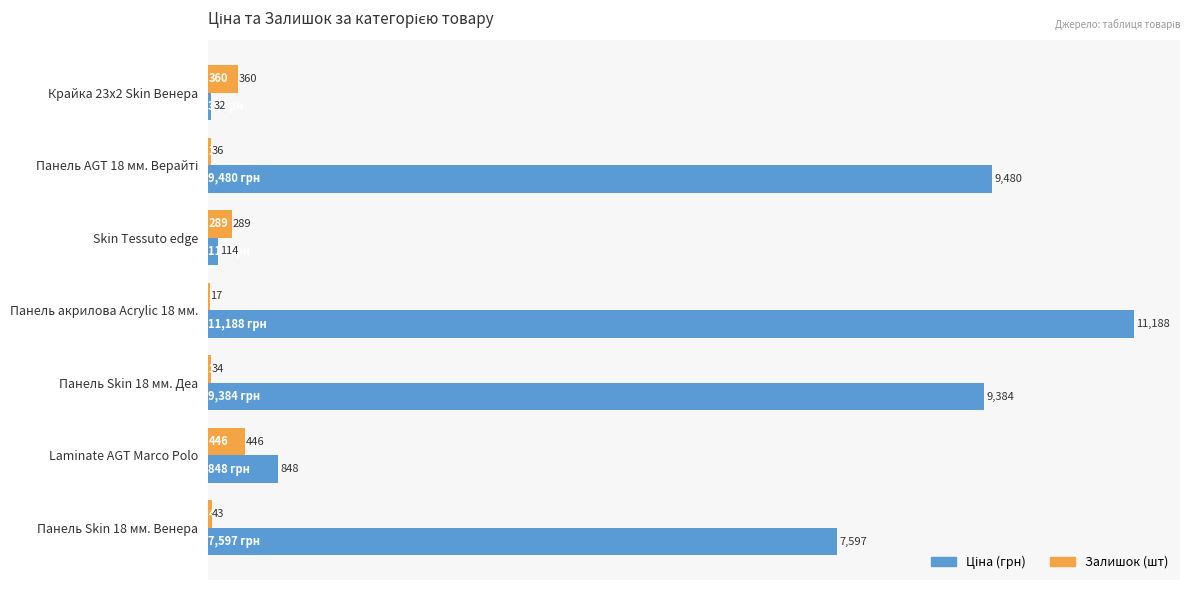

What is the approximate value of Залишок (шт) at Крайка 23x2 Skin Венера?

360.0